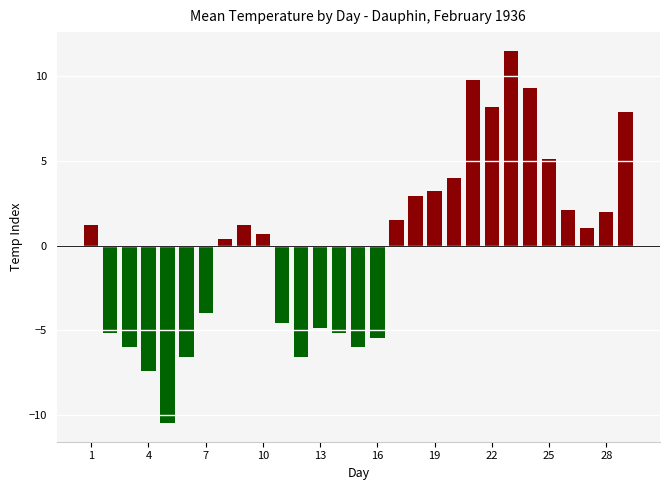

What is the minimum value shown in the chart?

-10.5